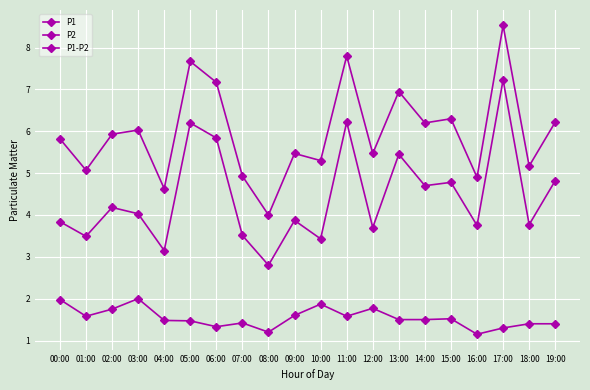

What is the average value of the P1 series?

6.0